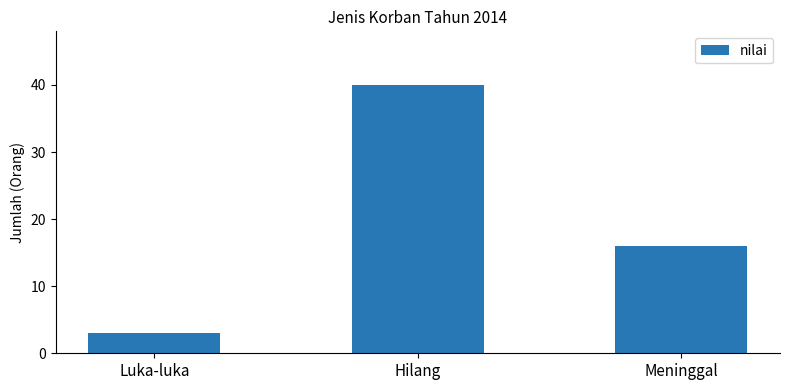

What position from the right is Hilang?

2